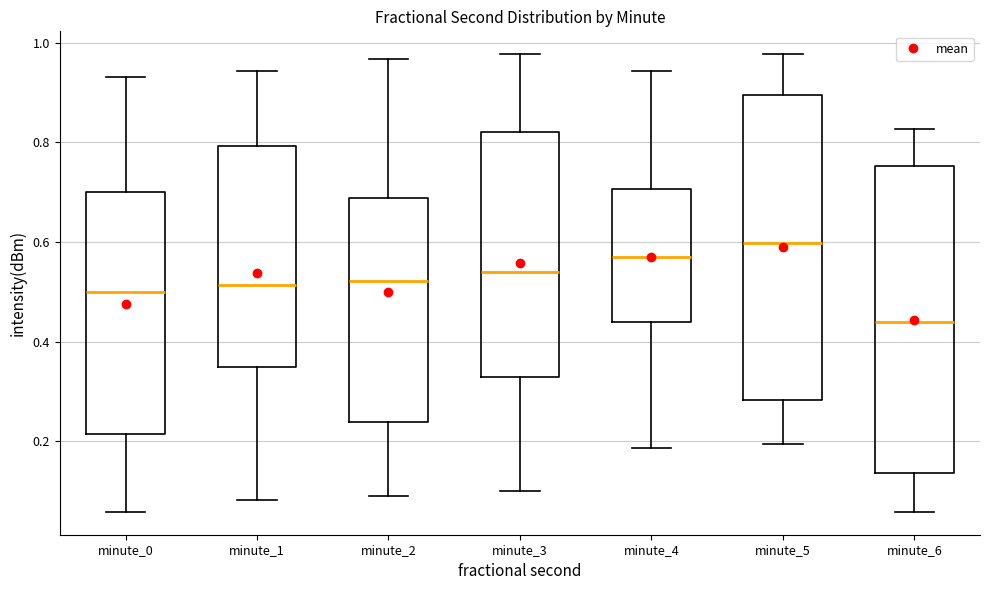

Which box's median line is the lowest?

minute_6